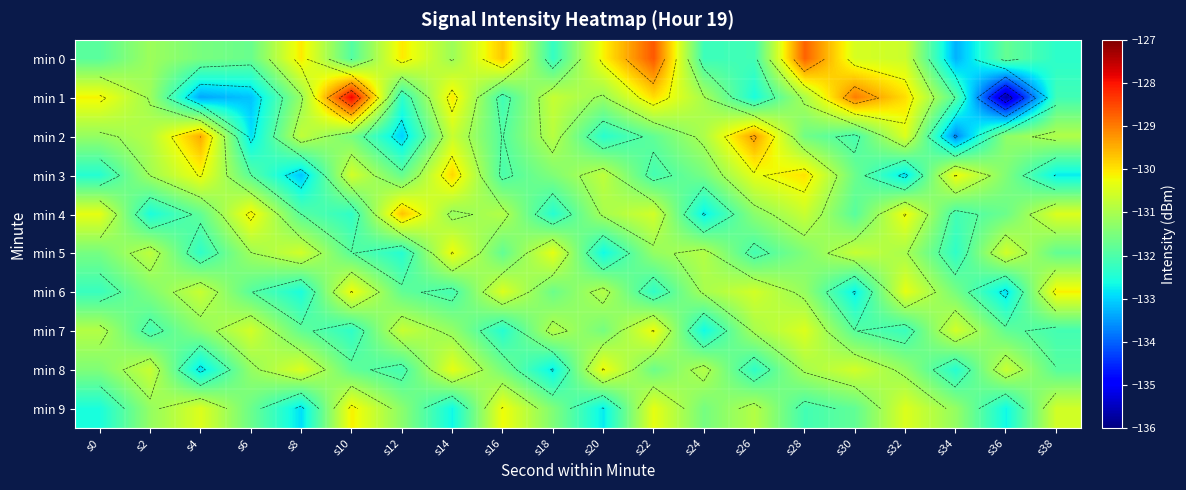

Which category has the lowest value in the min 1 series?

s36